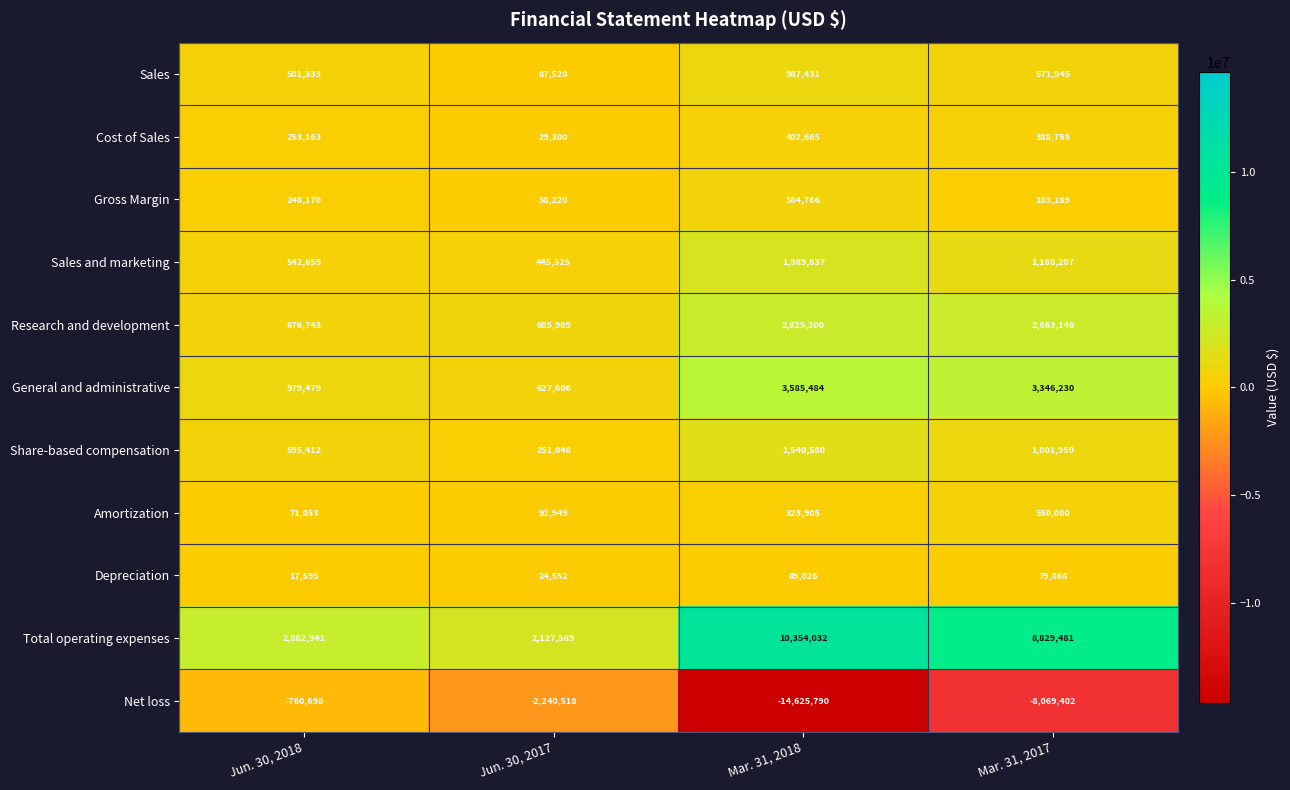

How many data points in Share-based compensation are less than 1001950?

2